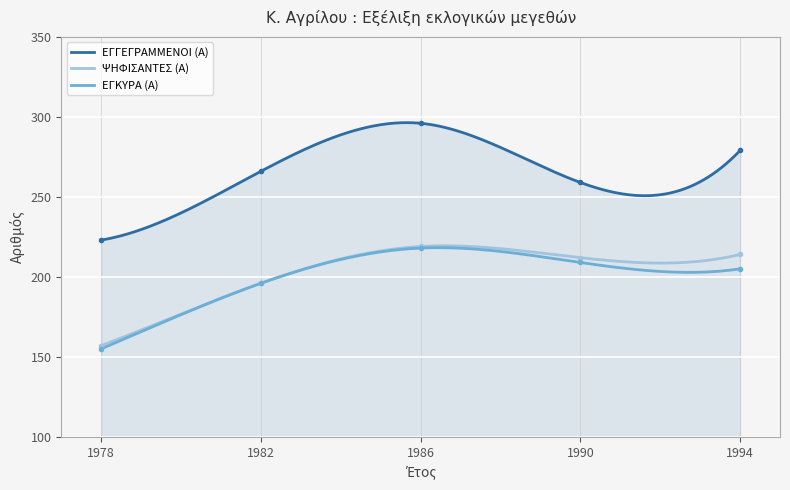

What is the spread (max minus min) of values at 1990?

50